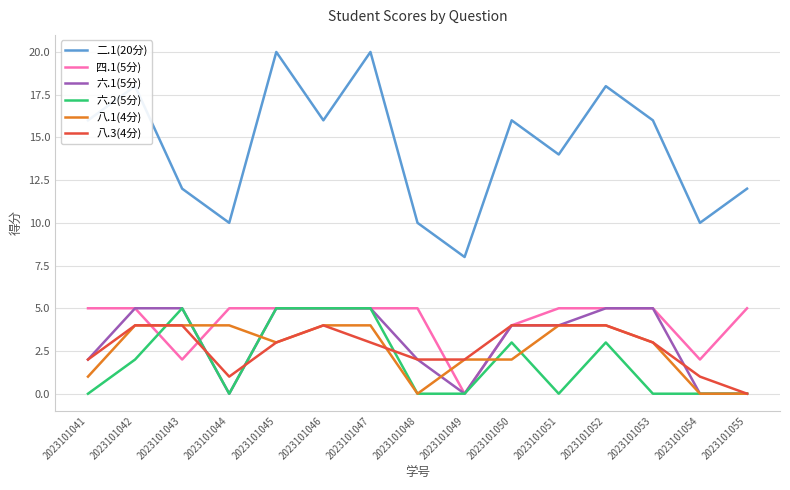

Reading left to right, transcribe all the data shown in this chart.

二.1(20分): 2023101041=16	2023101042=18	2023101043=12	2023101044=10	2023101045=20	2023101046=16	2023101047=20	2023101048=10	2023101049=8	2023101050=16	2023101051=14	2023101052=18	2023101053=16	2023101054=10	2023101055=12
四.1(5分): 2023101041=5	2023101042=5	2023101043=2	2023101044=5	2023101045=5	2023101046=5	2023101047=5	2023101048=5	2023101049=0	2023101050=4	2023101051=5	2023101052=5	2023101053=5	2023101054=2	2023101055=5
六.1(5分): 2023101041=2	2023101042=5	2023101043=5	2023101044=0	2023101045=5	2023101046=5	2023101047=5	2023101048=2	2023101049=0	2023101050=4	2023101051=4	2023101052=5	2023101053=5	2023101054=0	2023101055=0
六.2(5分): 2023101041=0	2023101042=2	2023101043=5	2023101044=0	2023101045=5	2023101046=5	2023101047=5	2023101048=0	2023101049=0	2023101050=3	2023101051=0	2023101052=3	2023101053=0	2023101054=0	2023101055=0
八.1(4分): 2023101041=1	2023101042=4	2023101043=4	2023101044=4	2023101045=3	2023101046=4	2023101047=4	2023101048=0	2023101049=2	2023101050=2	2023101051=4	2023101052=4	2023101053=3	2023101054=0	2023101055=0
八.3(4分): 2023101041=2	2023101042=4	2023101043=4	2023101044=1	2023101045=3	2023101046=4	2023101047=3	2023101048=2	2023101049=2	2023101050=4	2023101051=4	2023101052=4	2023101053=3	2023101054=1	2023101055=0